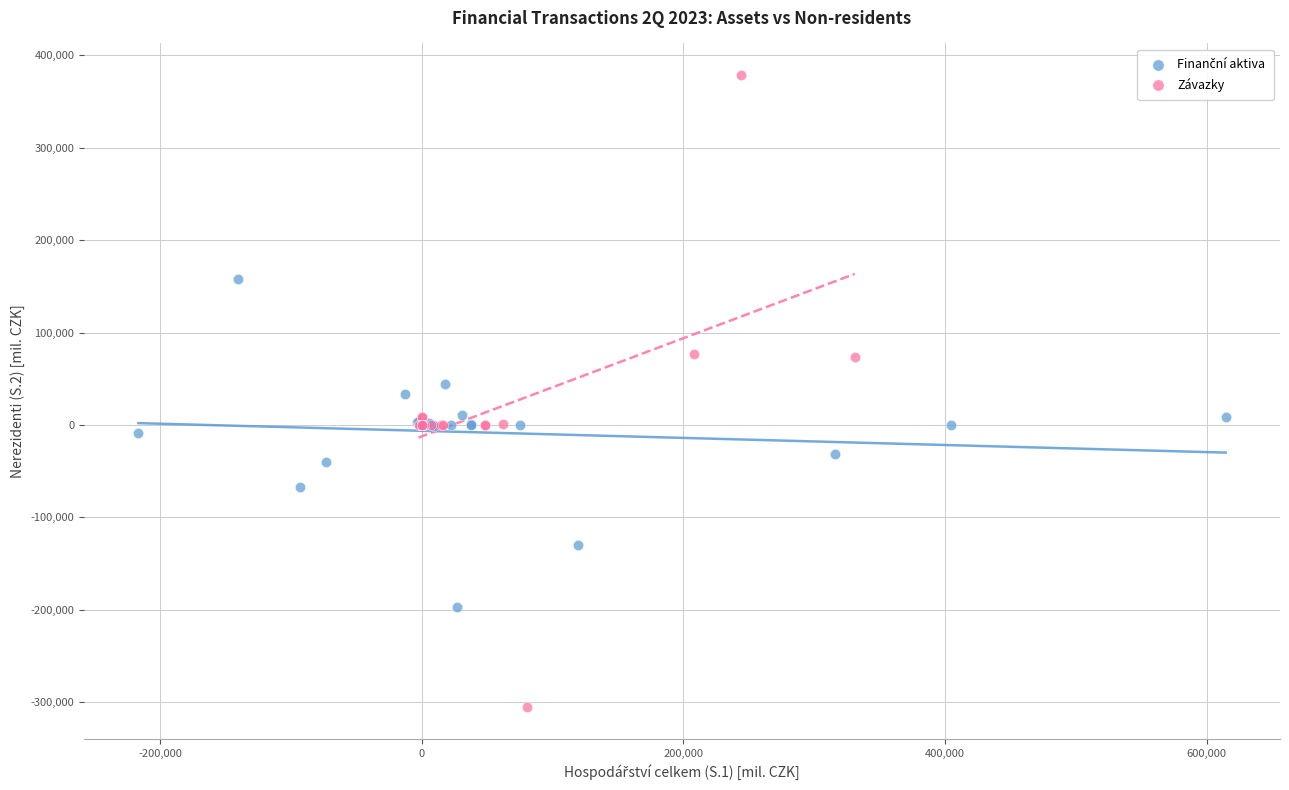

Which series has the largest Y range (max minus min)?

Závazky